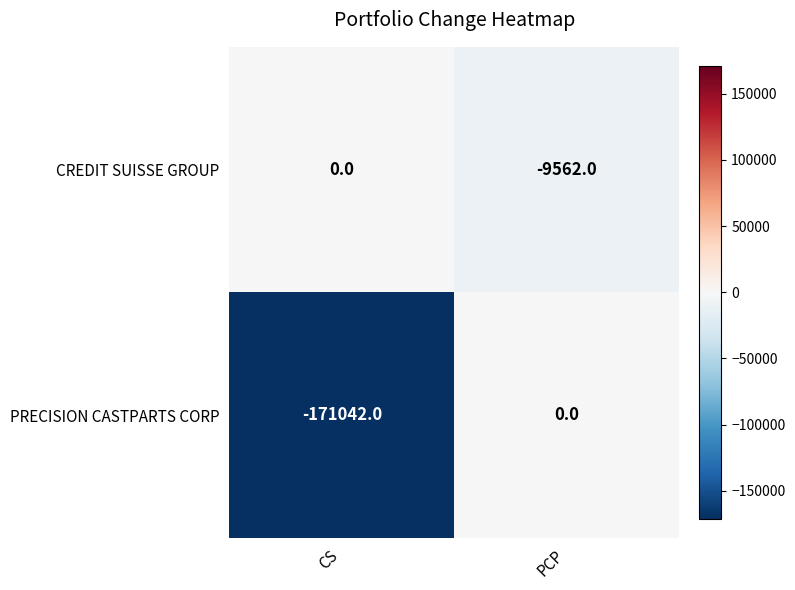

At which category is the sum across all series the highest?

PCP